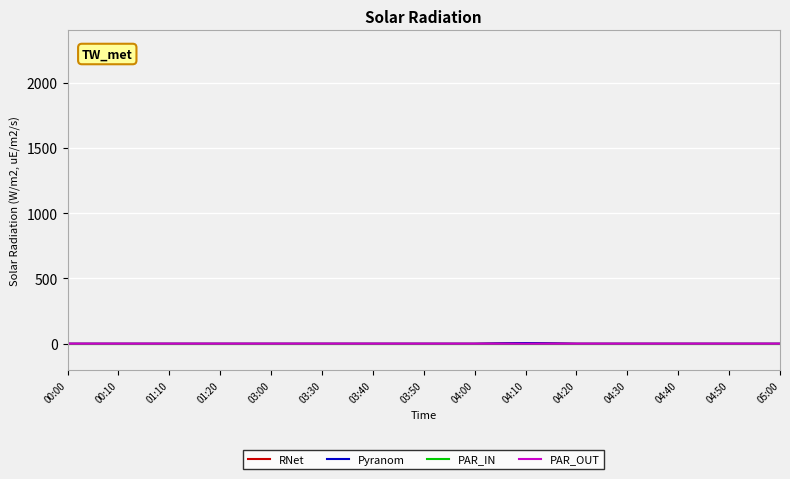

True or false: PAR_IN has more than 1 interior local peaks.

False